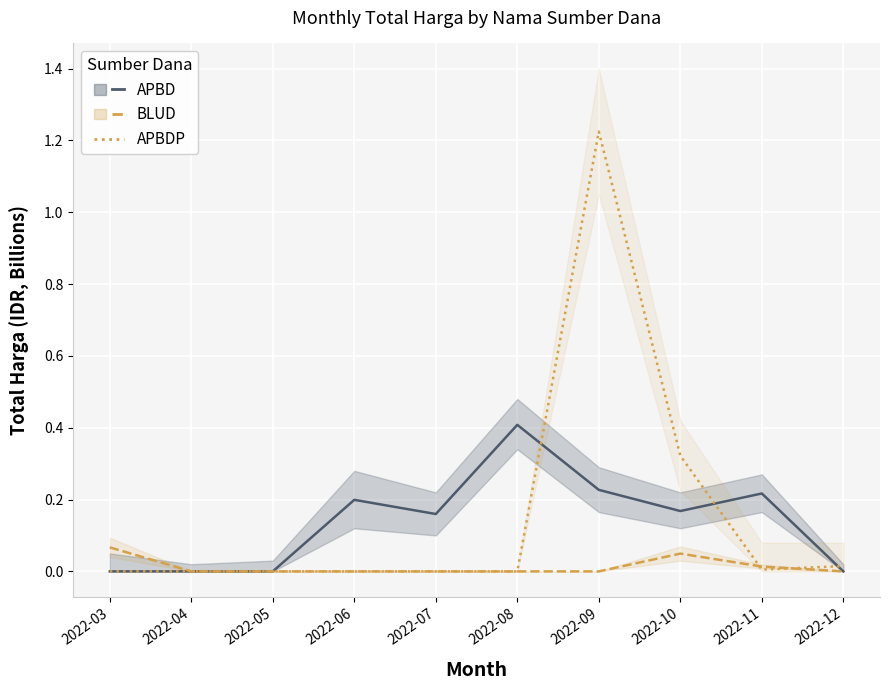

In APBDP, how many points are higher than both neighbors (excluding endpoints)?

1